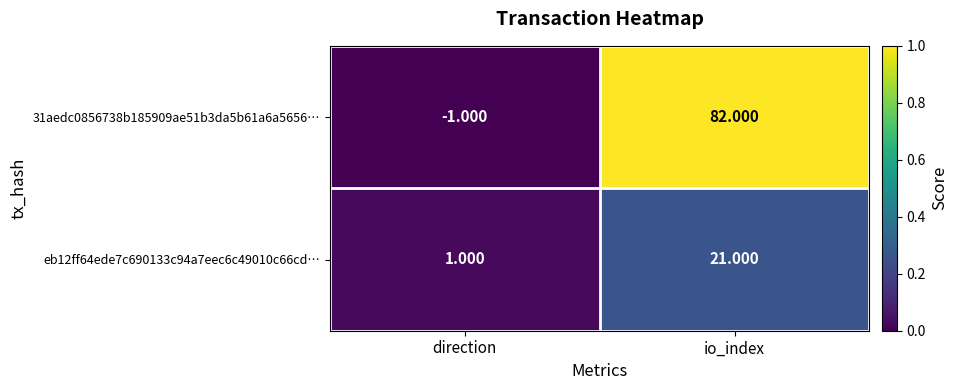

At which category is the sum across all series the highest?

io_index